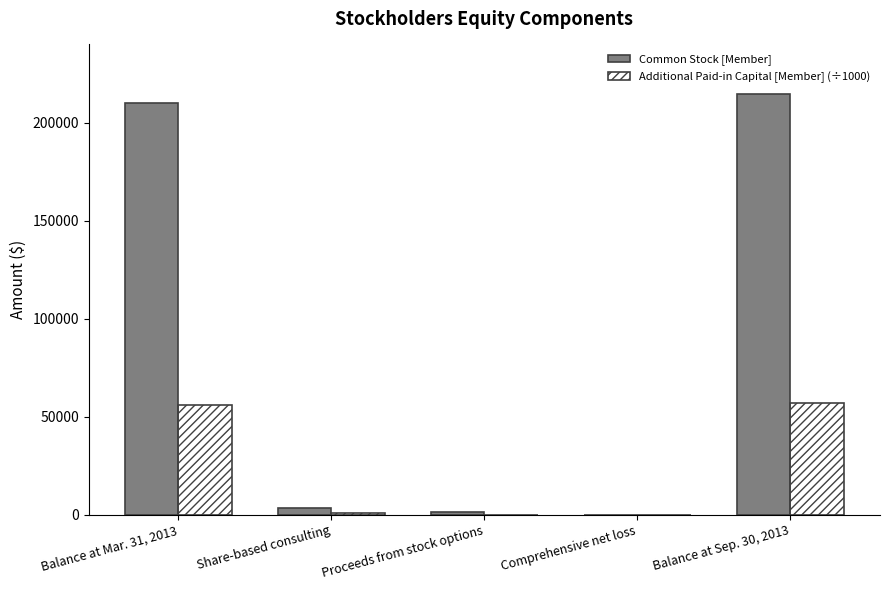

The value of Common Stock [Member] at Comprehensive net loss is 134459.8. True or false?

False